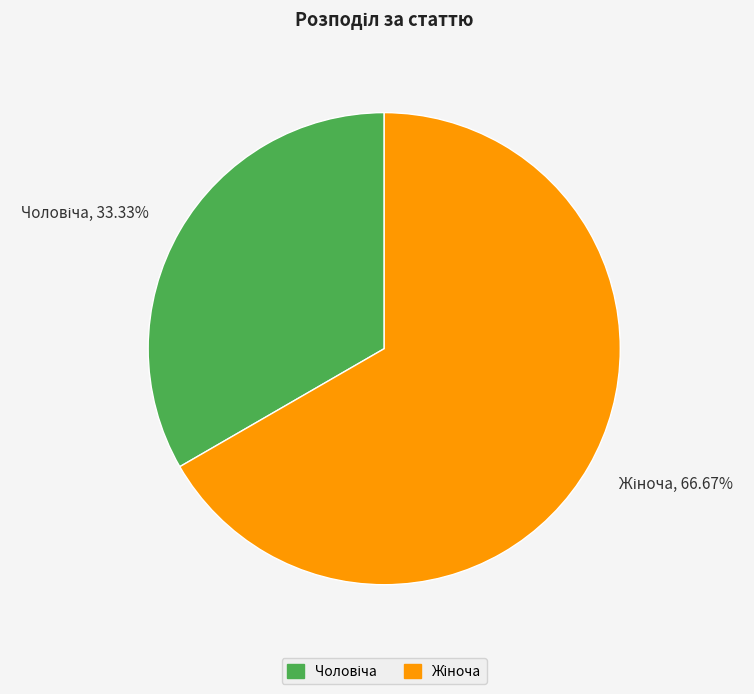

Is there a majority slice in this chart?

Yes